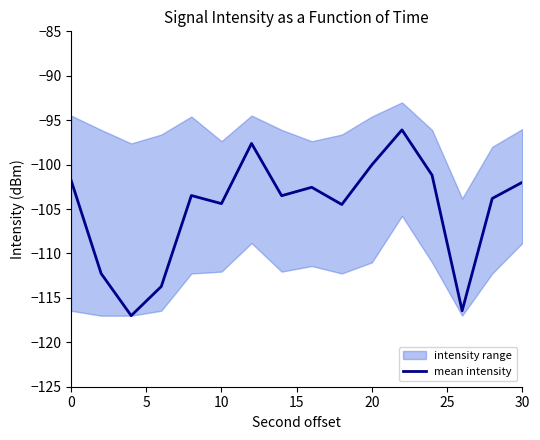

What is the highest value of the mean intensity series?

-96.1